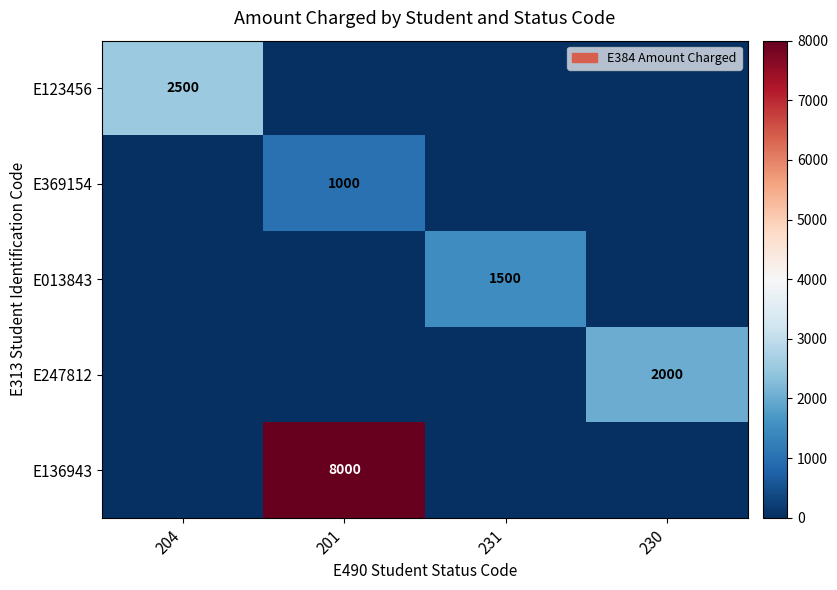

The E123456 series shows 2500 at 204. True or false?

True